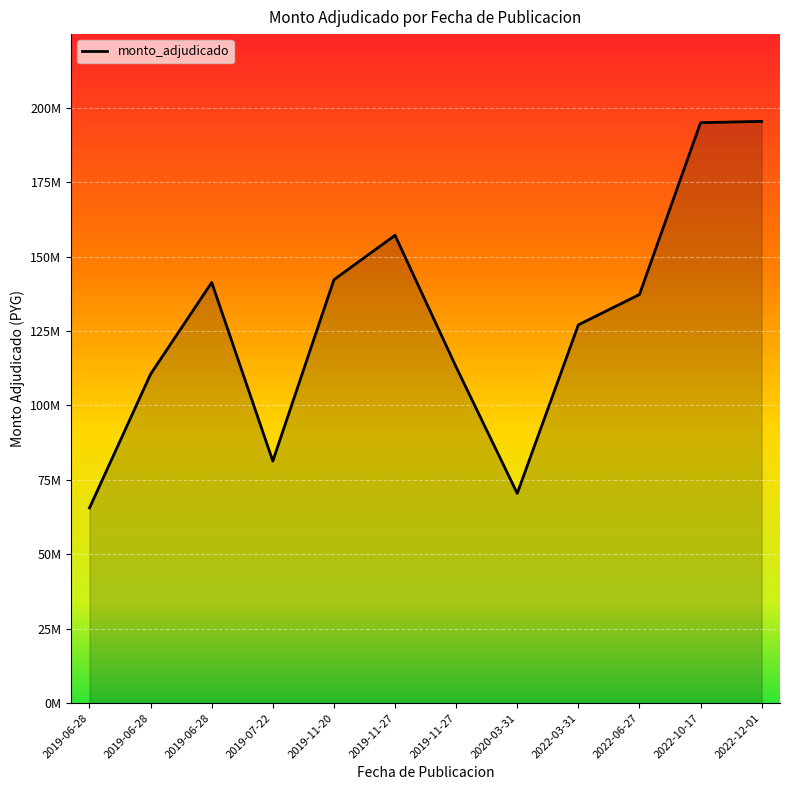

The chart shows a value of 81330120 at 2019-07-22. True or false?

True